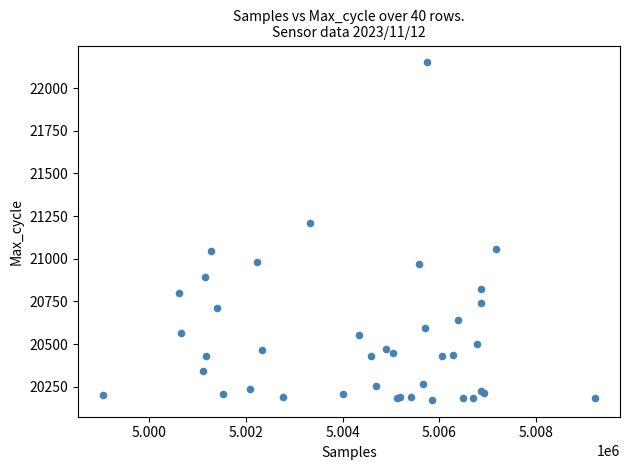

What Y value in the scatter plot is closest to 21162?

21209